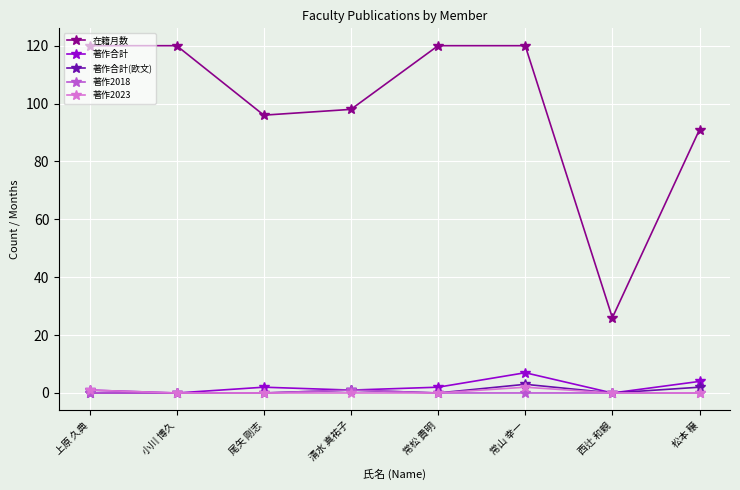

Reading left to right, extract all data points from this chart.

在籍月数: 120	120	96	98	120	120	26	91
著作合計: 1	0	2	1	2	7	0	4
著作合計(欧文): 0	0	0	1	0	3	0	2
著作2018: 0	0	0	1	0	0	0	0
著作2023: 1	0	0	0	0	2	0	0